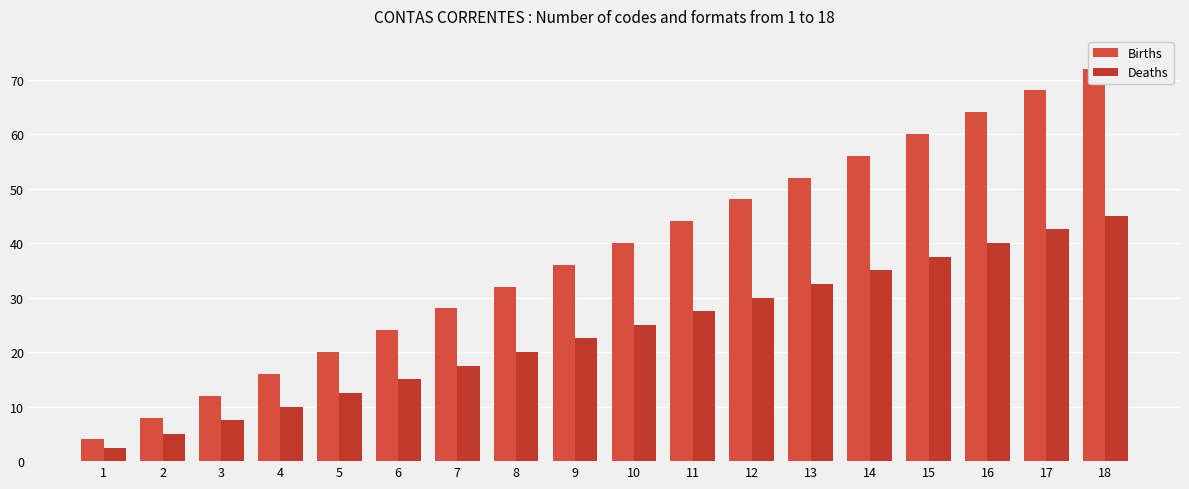

True or false: Births has a value of 12.0 at 3.

True